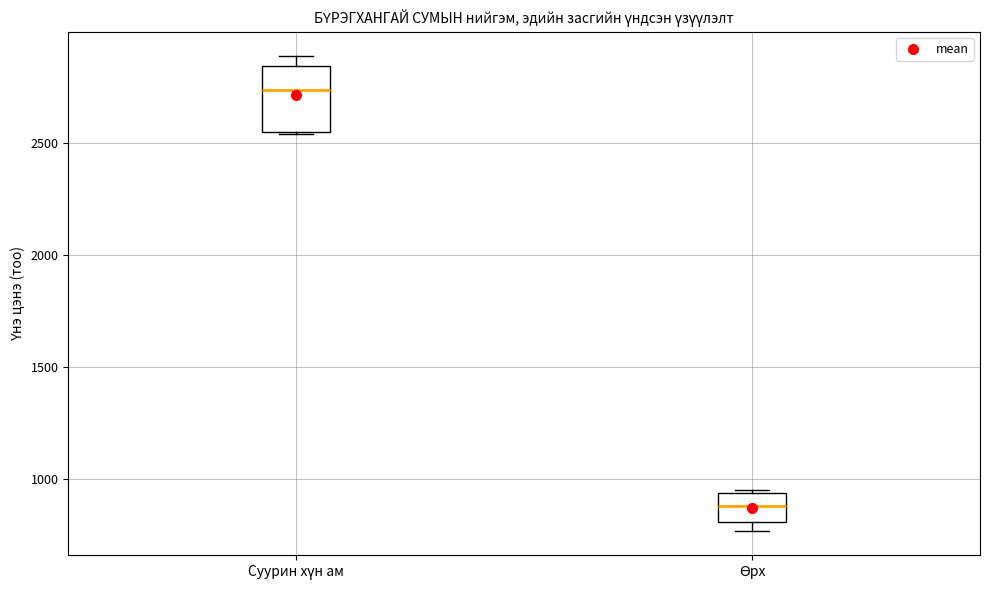

Which box is the tallest, from its lower edge to its upper edge?

Суурин хүн ам